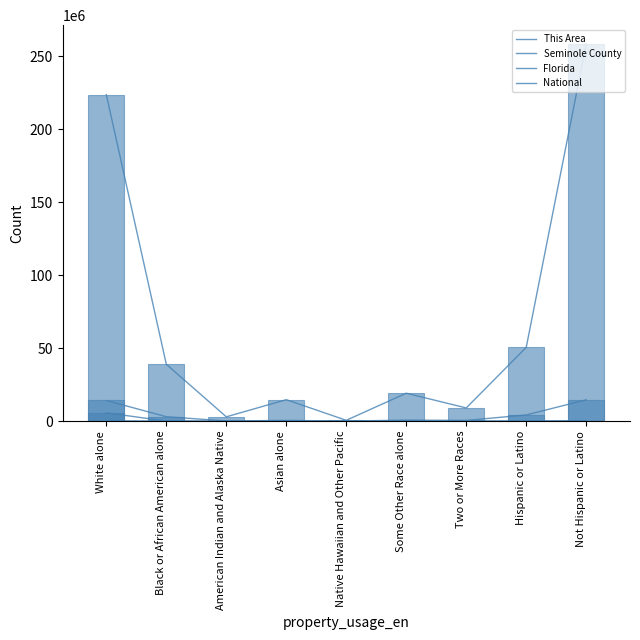

What position from the left is Hispanic or Latino?

8